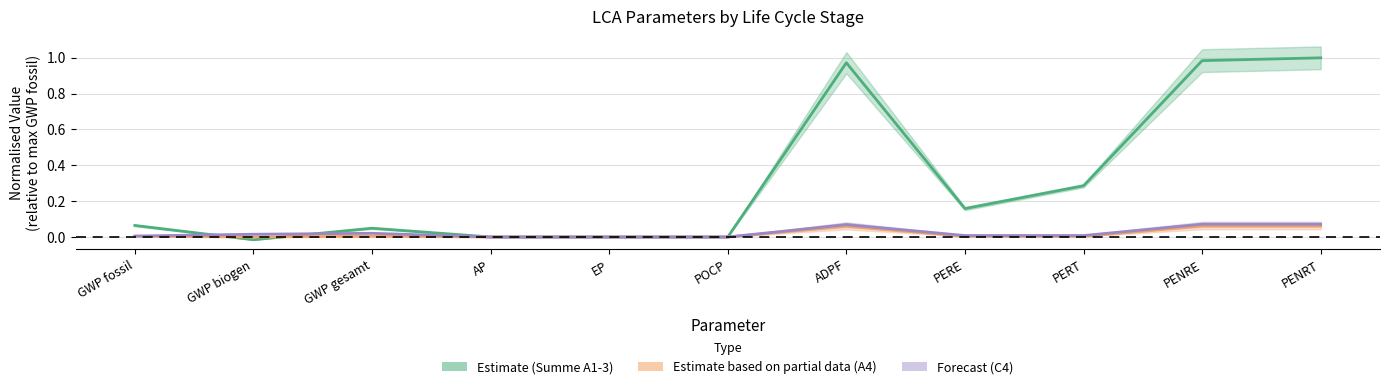

The value of Estimate (Summe A1-3) at AP is 0.0. True or false?

True